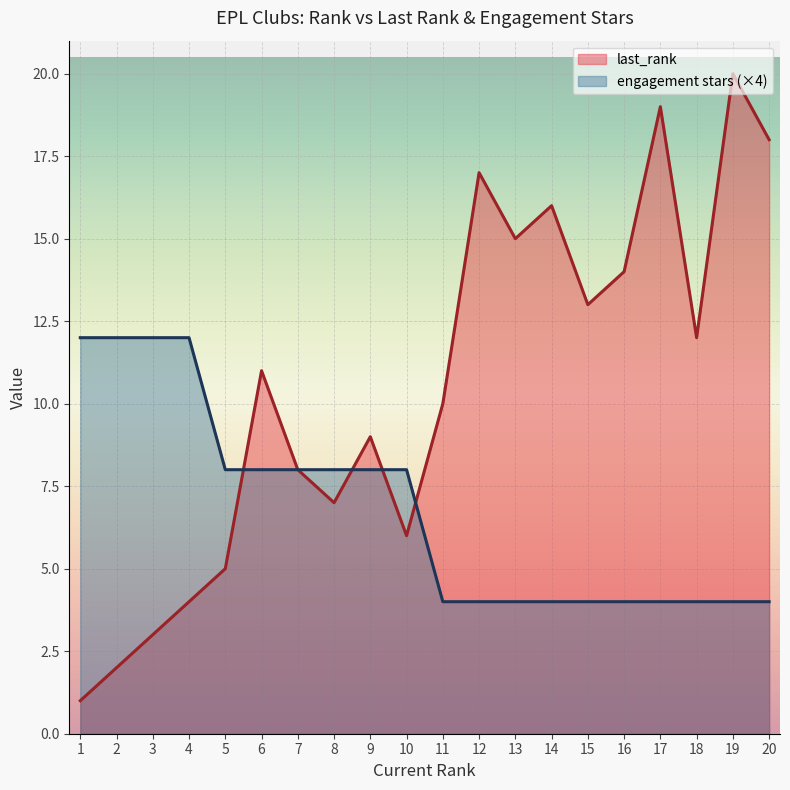

Where is the first local maximum for last_rank?

6